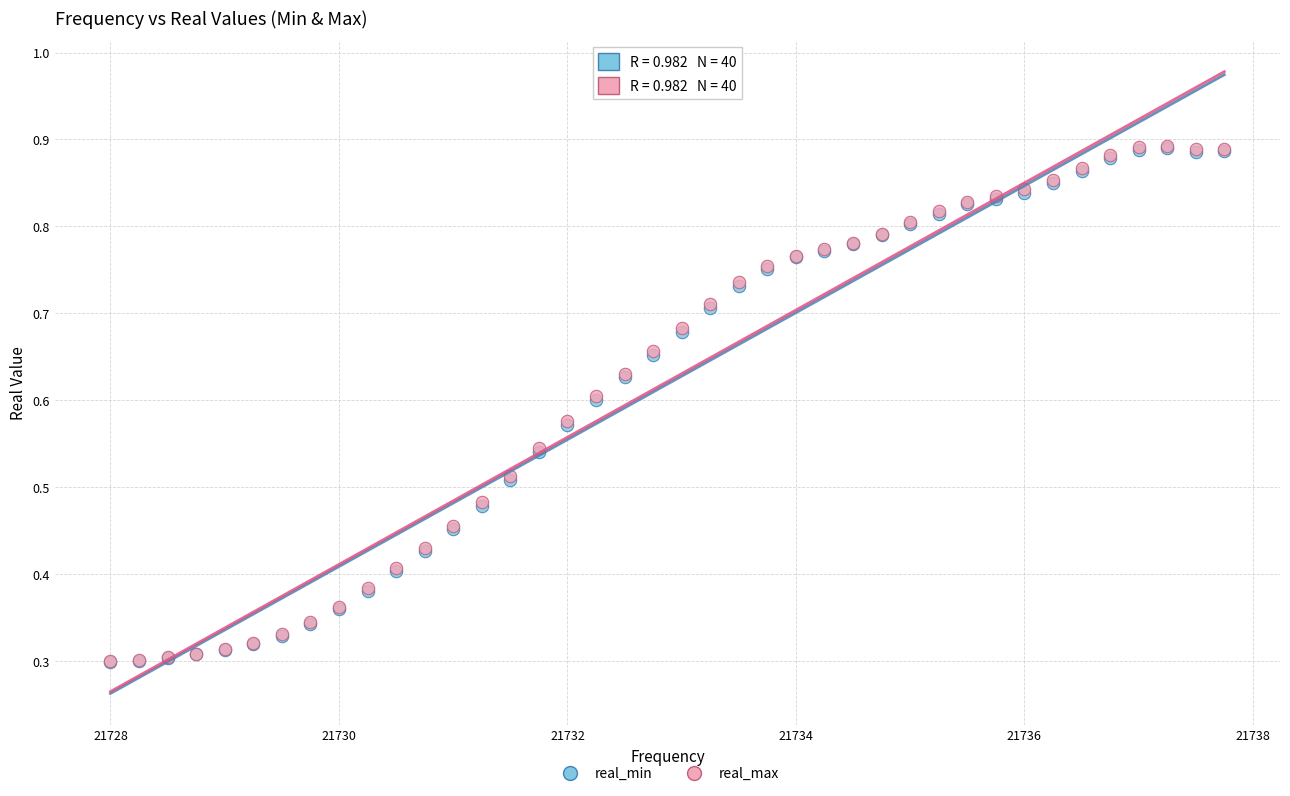

What are all the series names shown in the legend?

real_min, real_max